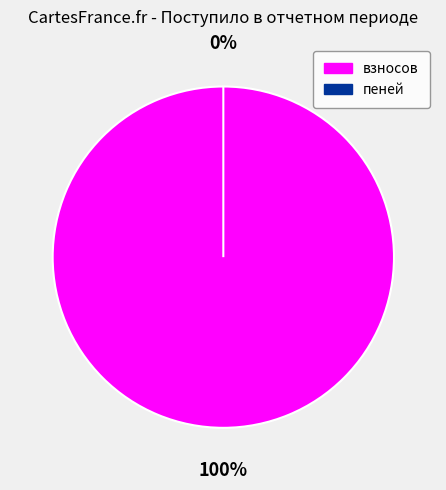

Which slice is the largest?

взносов